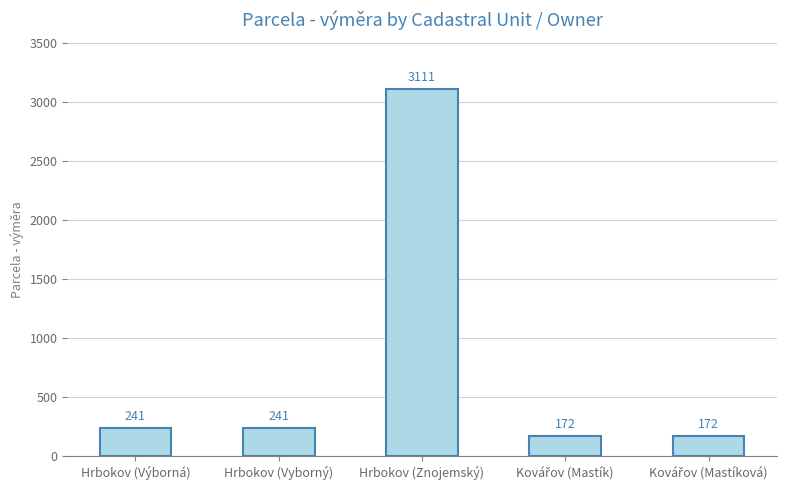

What is the difference between the second highest and second lowest values?

69